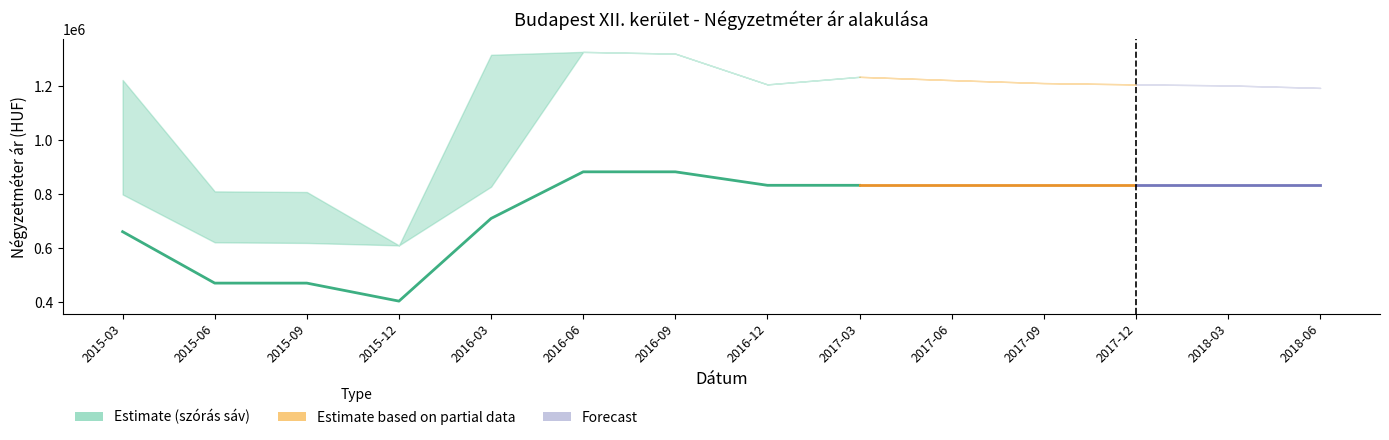

Reading left to right, what are all the values shown in this chart?

661293	470508	470508	403703	710323	883333	883333	833333	833333